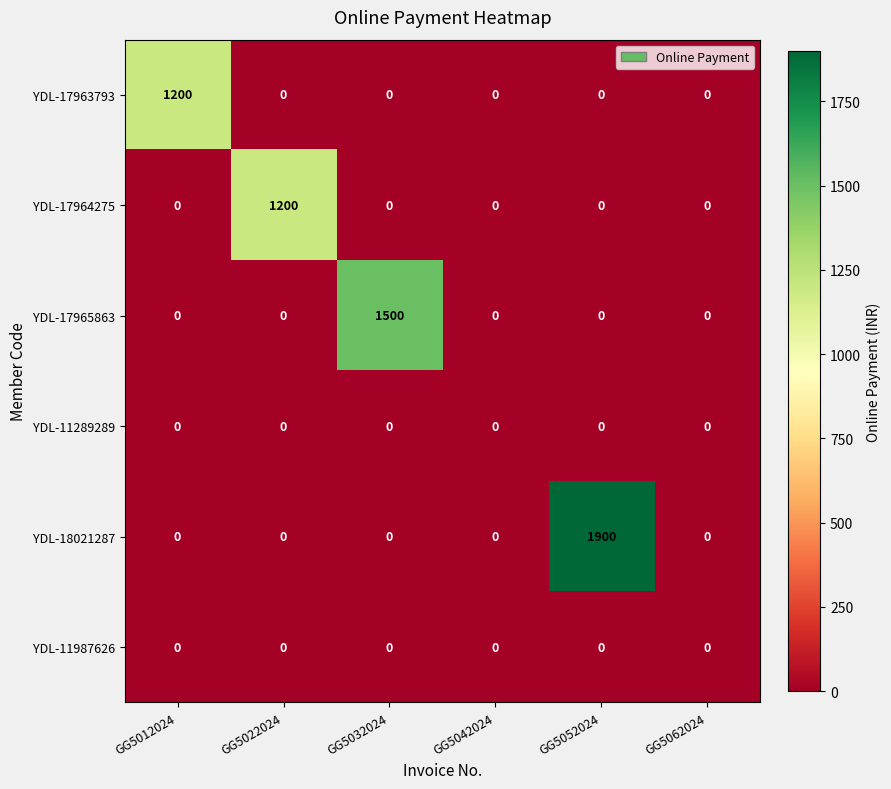

Which series has the widest spread of values?

YDL-18021287